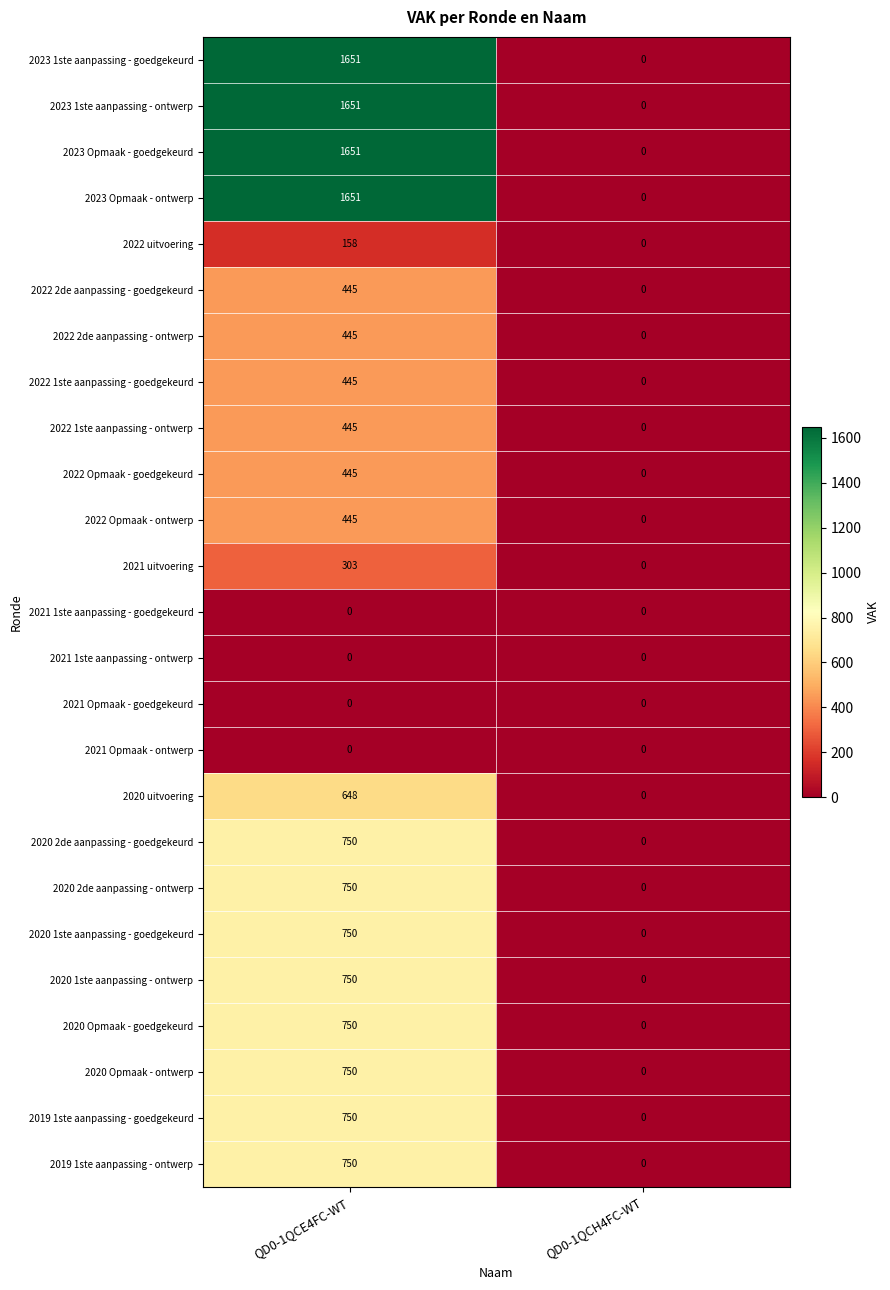

Read the 2022 2de aanpassing - ontwerp value at QD0-1QCE4FC-WT, to the nearest 5.

445